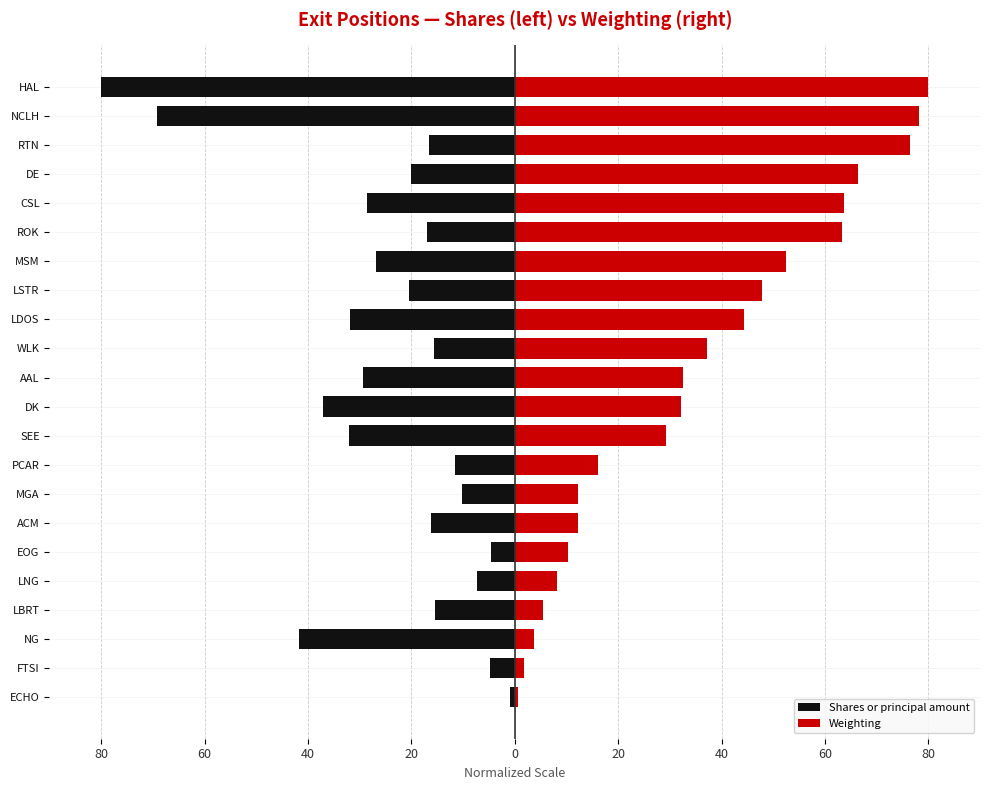

List the series in order of their peak value, lowest first.

Shares or principal amount, Weighting